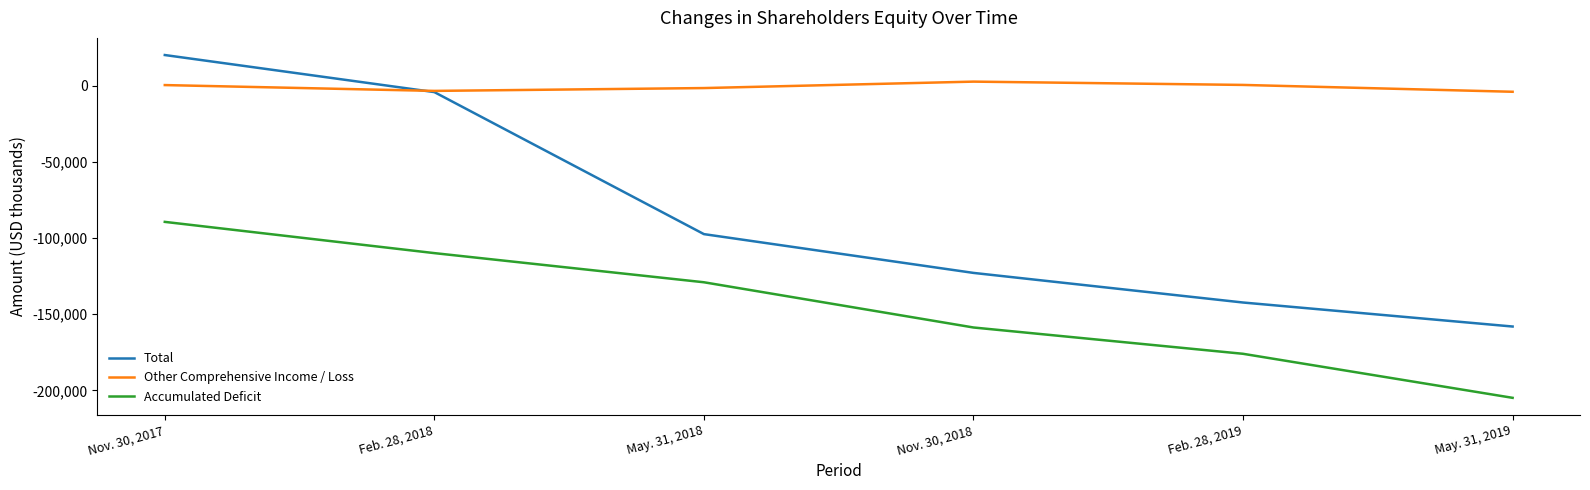

The value of Accumulated Deficit at Nov. 30, 2017 is -89413. True or false?

True